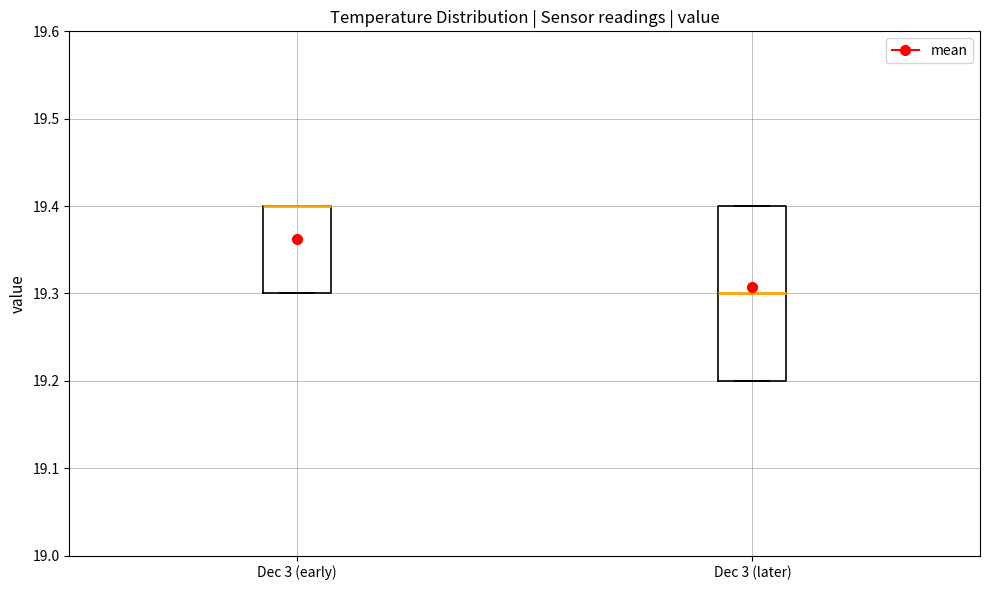

Which box is the tallest, from its lower edge to its upper edge?

Dec 3 (later)